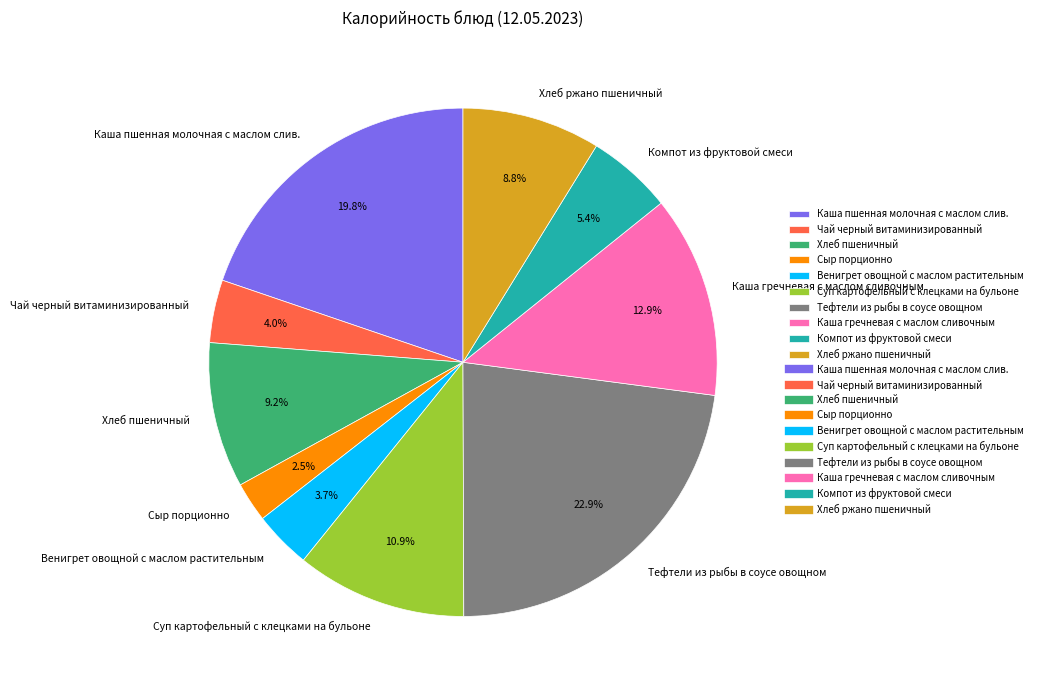

Which category has the smallest portion of the pie?

Сыр порционно